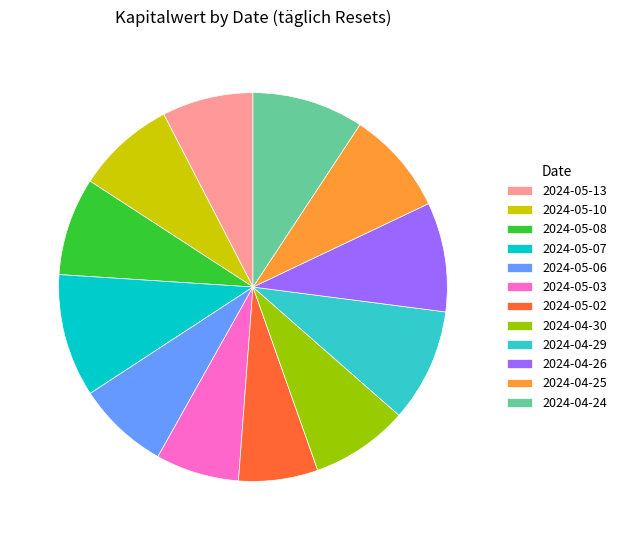

Does 2024-05-10 account for over 50% of the chart?

No